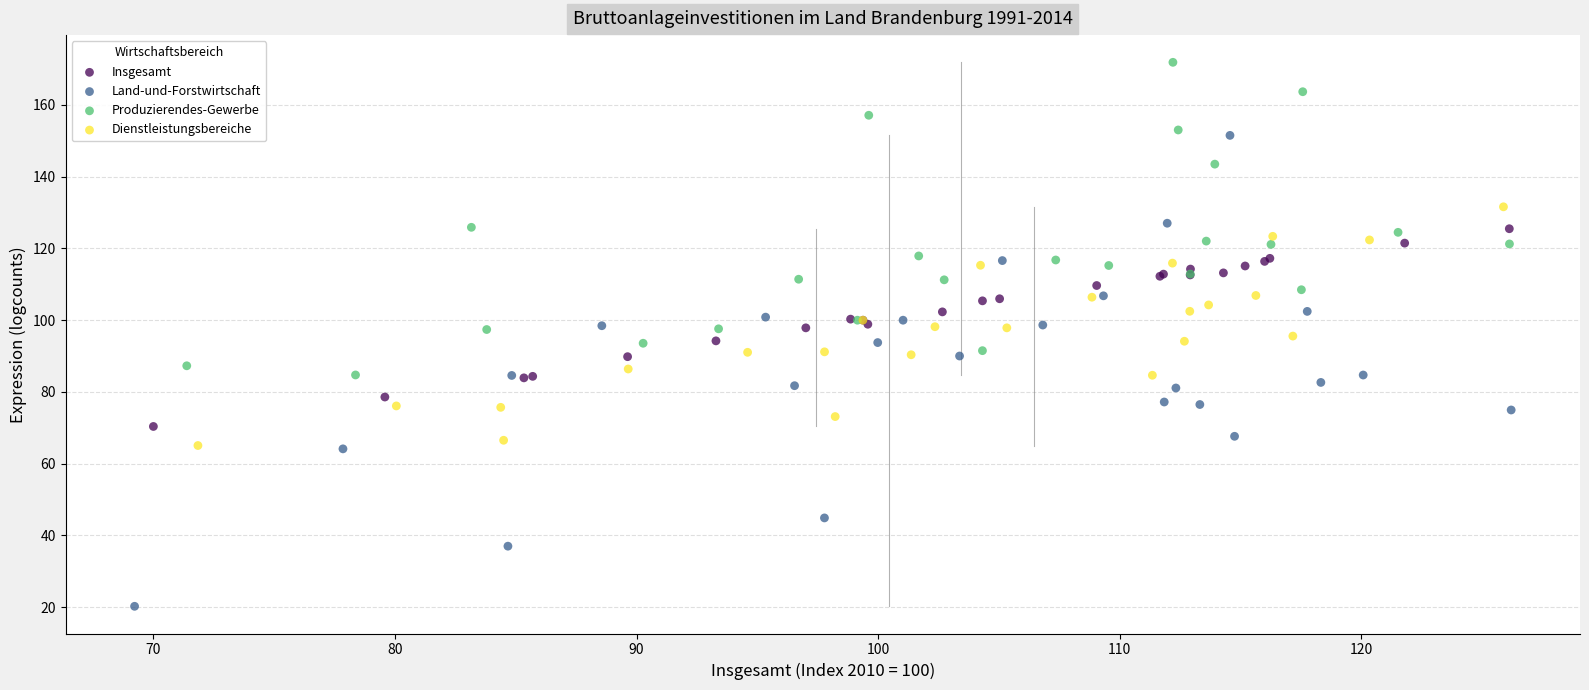

Which series has the largest Y range (max minus min)?

Land-und-Forstwirtschaft